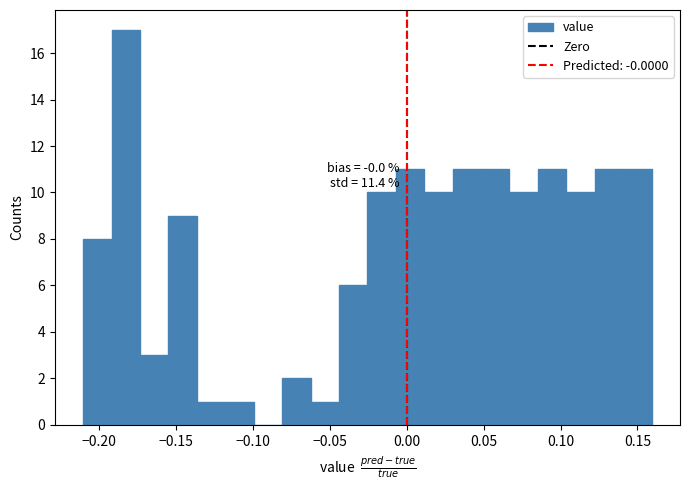

Around what value on the x-axis is the tallest bar? Give the approximate position of its centre, as read against the axis.

-0.185